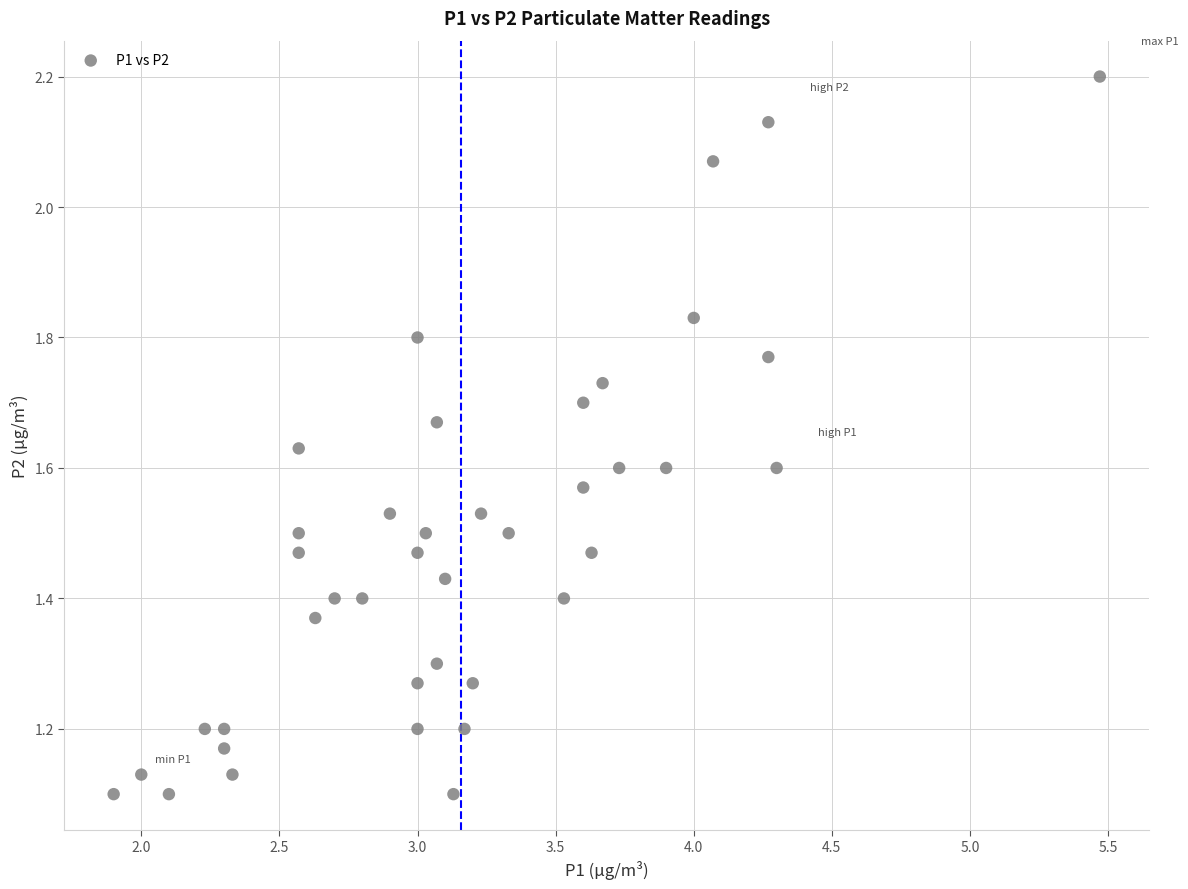

What is the range of X values (max minus min)?

3.6